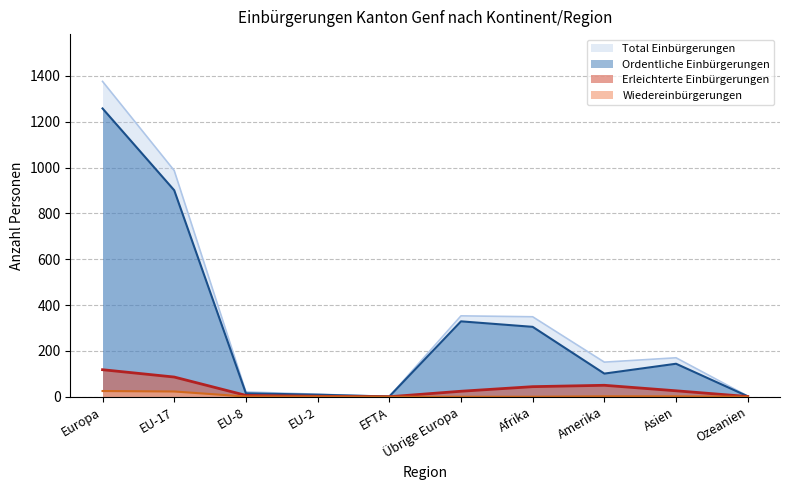

What is the label of the 6th point from the right?

EFTA